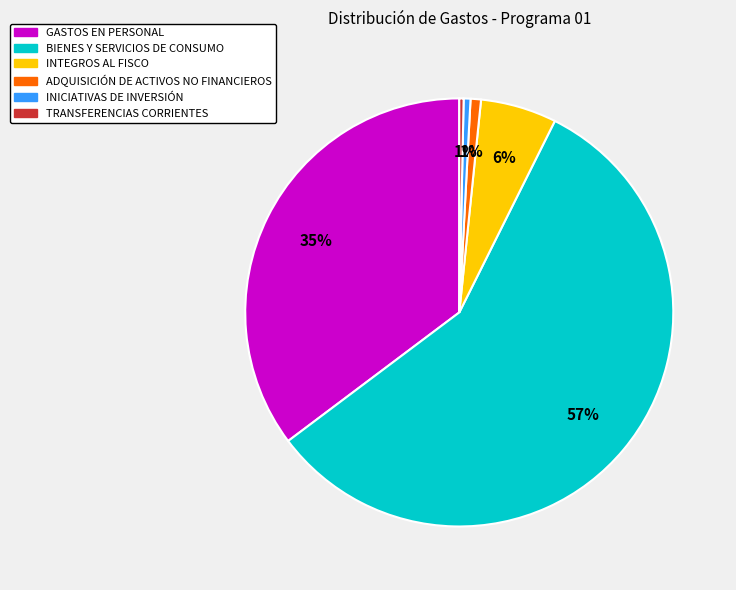

Is the sum of TRANSFERENCIAS CORRIENTES and INTEGROS AL FISCO greater than half?

No